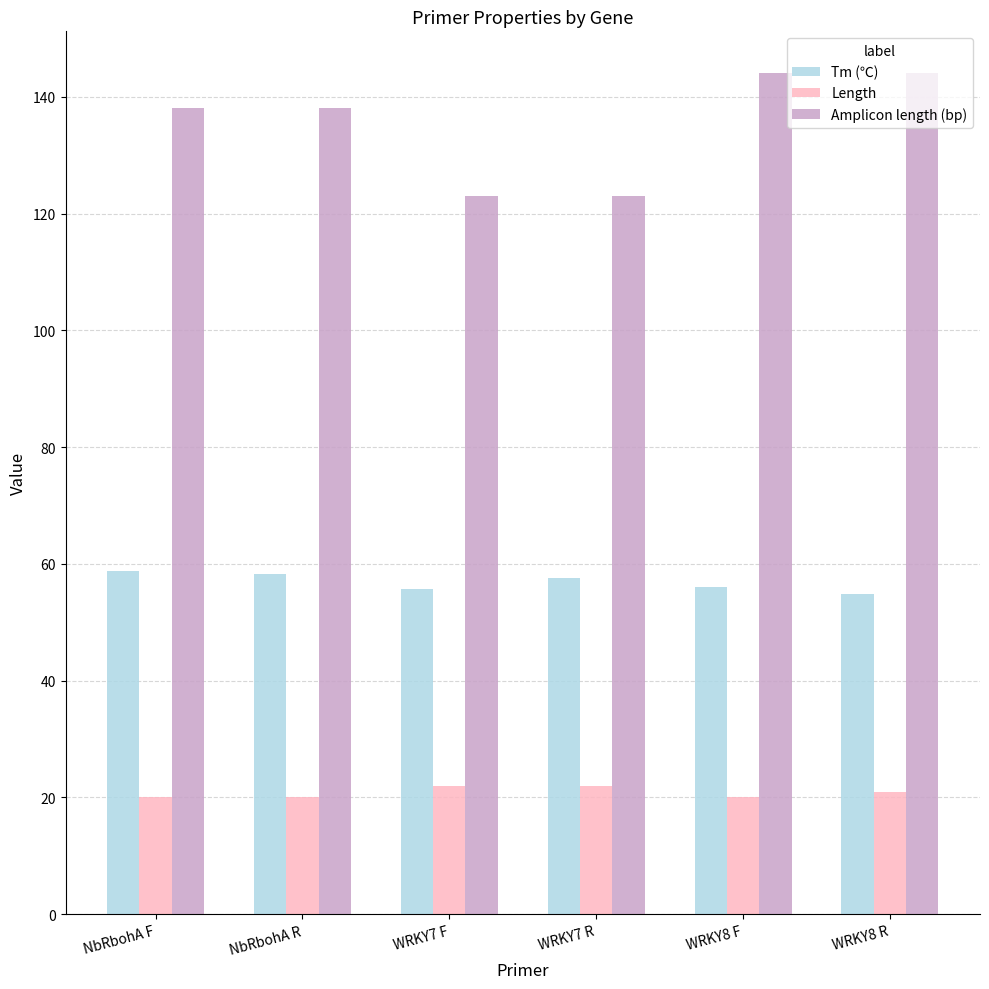

The Amplicon length (bp) series shows 88.2 at NbRbohA F. True or false?

False